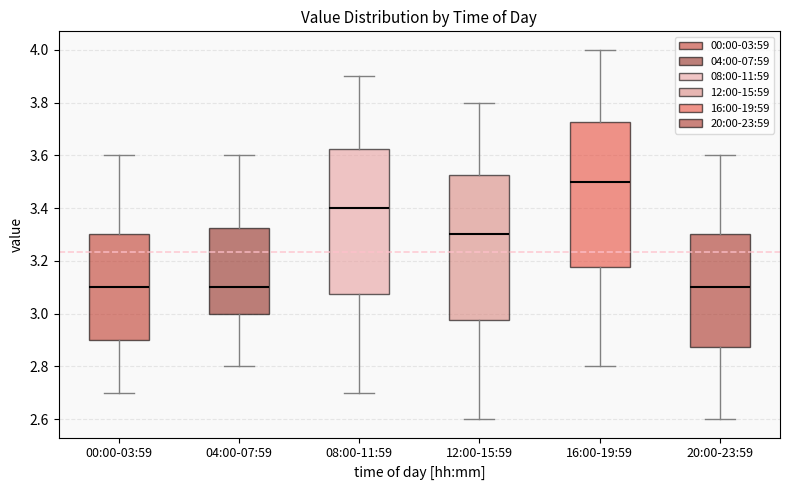

Reading left to right, read every box against the y-axis: the position of its median line, the range the box covers, and the ends of its whiskers. The values are not printed on the chart, so give them approximately, as read against the axis.

00:00-03:59: median 3.10, box 2.90 to 3.30, whiskers 2.70 to 3.60
04:00-07:59: median 3.10, box 3.00 to 3.32, whiskers 2.80 to 3.60
08:00-11:59: median 3.40, box 3.08 to 3.62, whiskers 2.70 to 3.90
12:00-15:59: median 3.30, box 2.98 to 3.52, whiskers 2.60 to 3.80
16:00-19:59: median 3.50, box 3.18 to 3.72, whiskers 2.80 to 4.00
20:00-23:59: median 3.10, box 2.88 to 3.30, whiskers 2.60 to 3.60